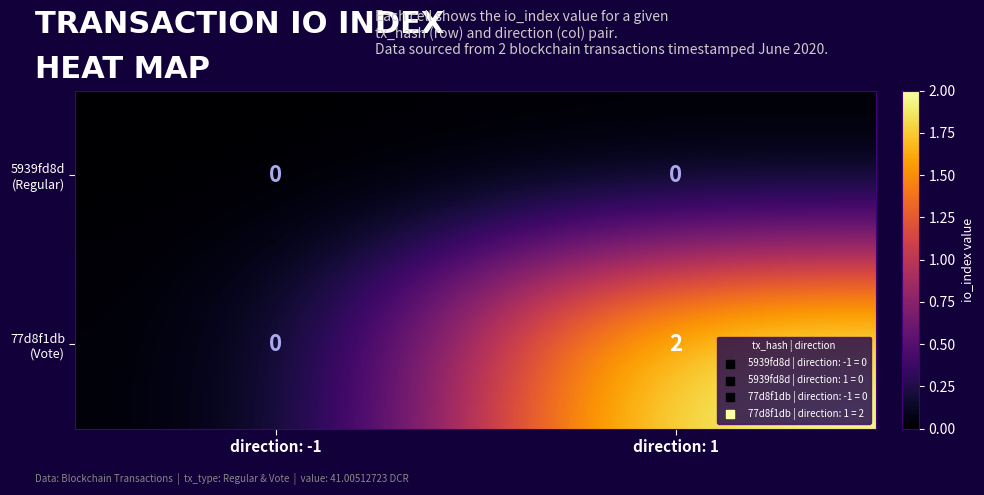

Which label corresponds to the largest value in the chart?

direction: 1